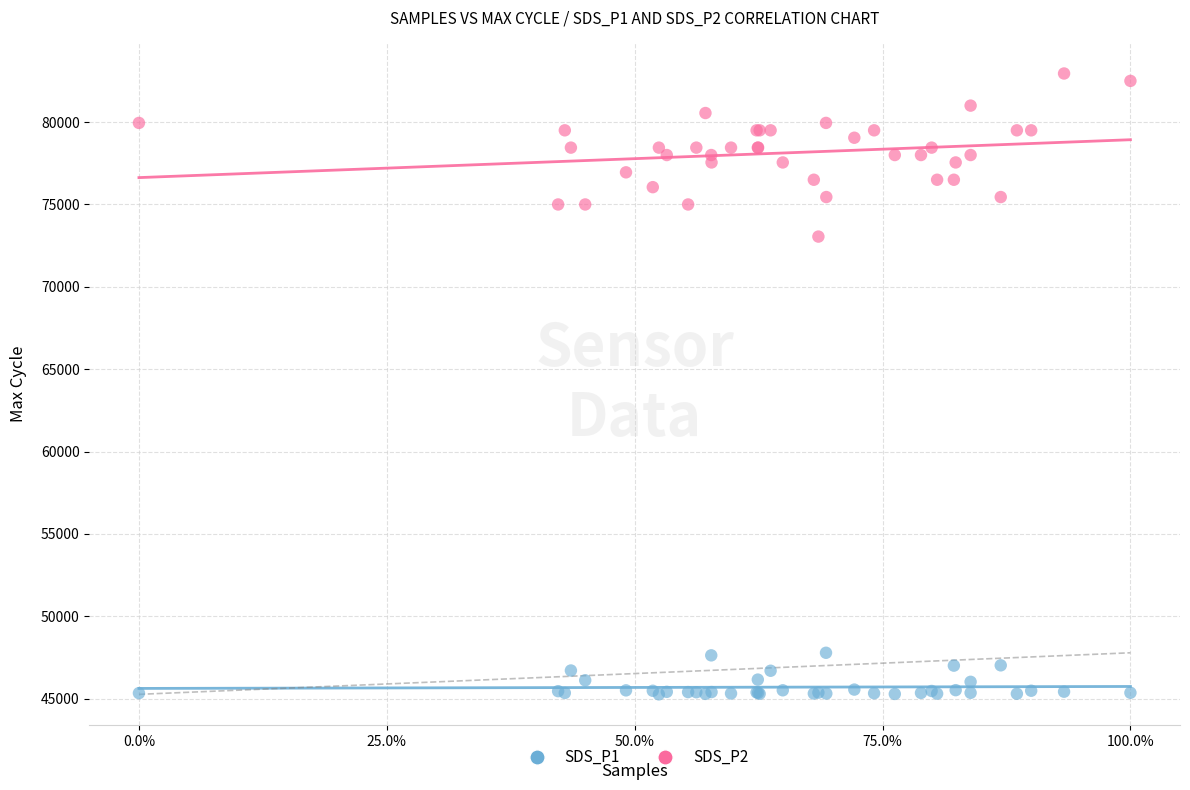

Which series has the widest spread of Y values?

SDS_P2